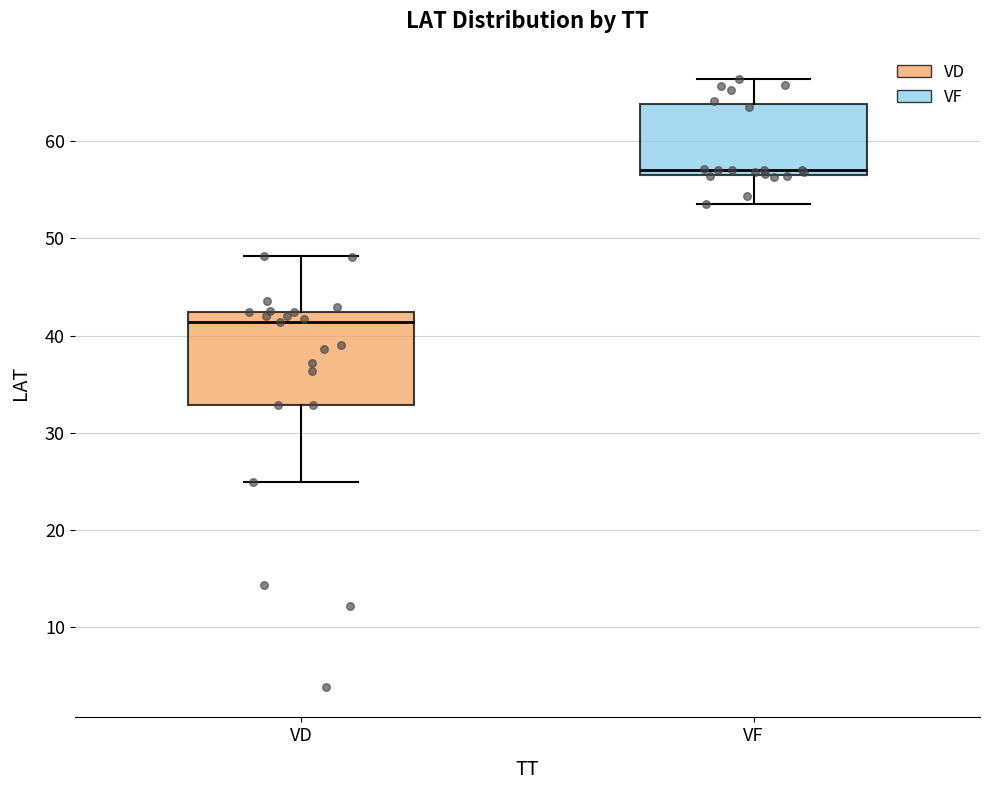

Comparing the boxes themselves (not the whiskers), which one is the tallest?

VD